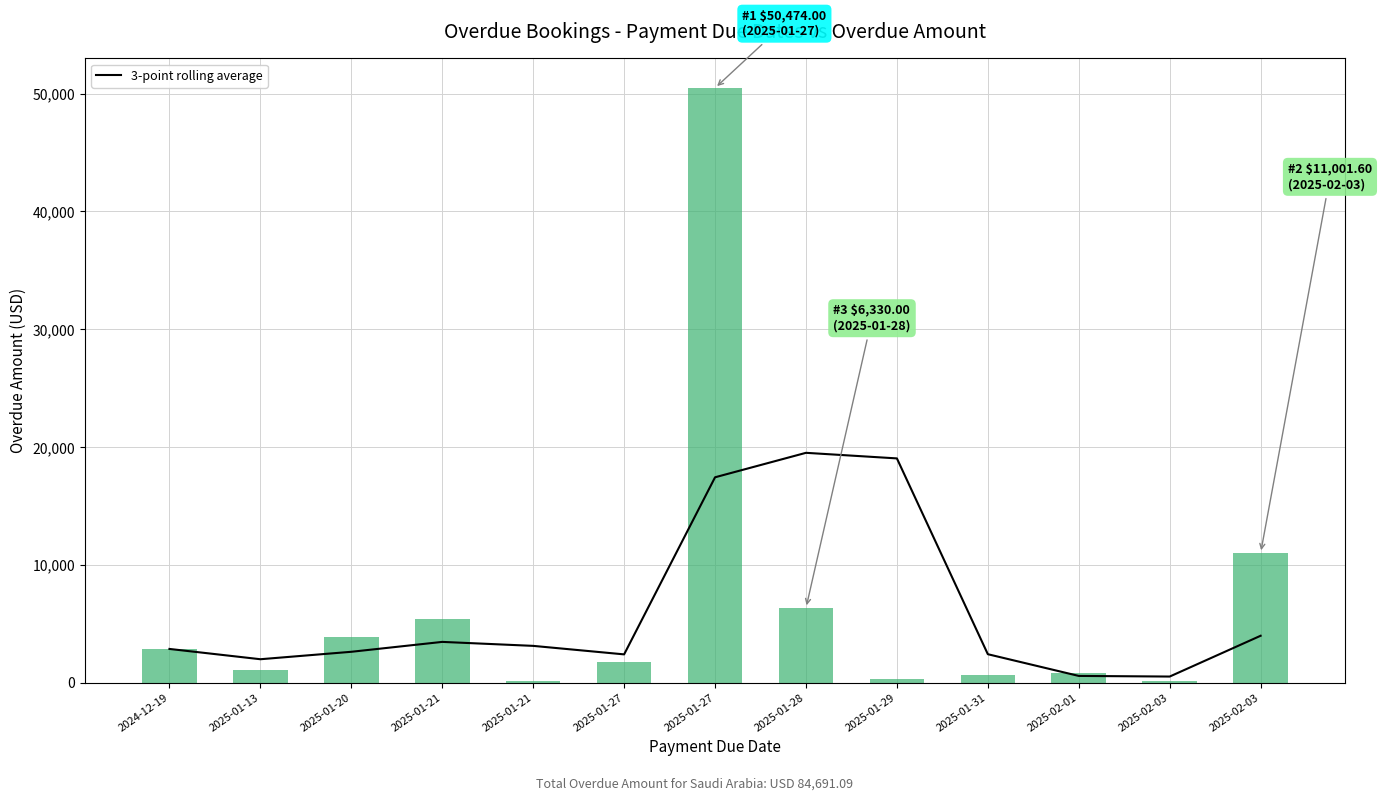

List the labels in order of value, largest first.

2025-01-28, 2025-01-29, 2025-01-27, 2025-02-03, 2025-01-21, 2025-01-21, 2024-12-19, 2025-01-20, 2025-01-31, 2025-01-27, 2025-01-13, 2025-02-01, 2025-02-03